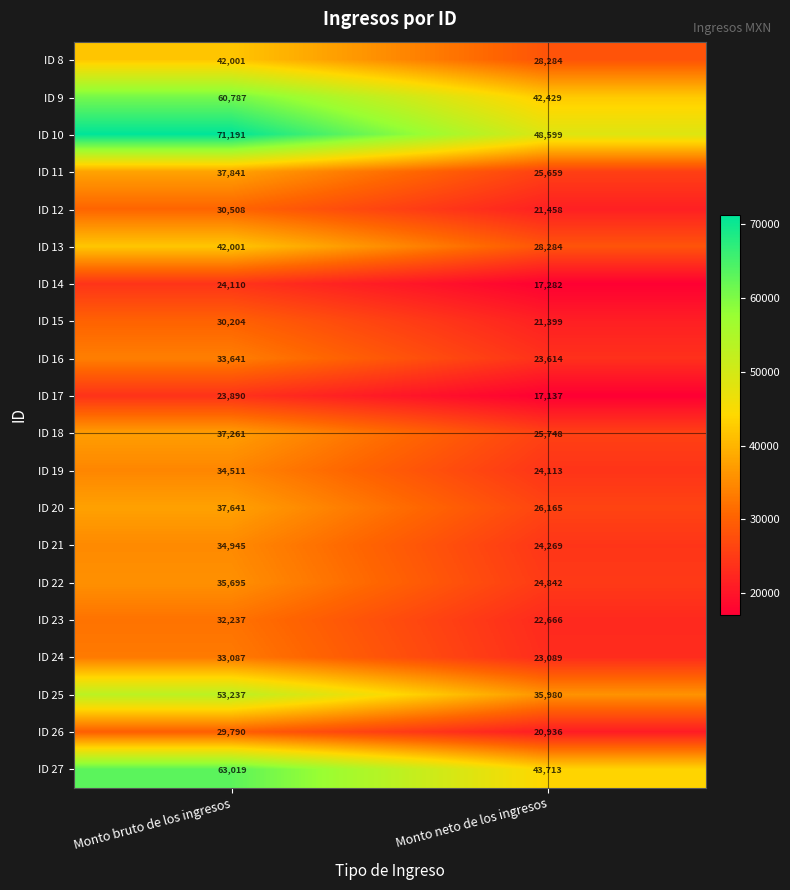

What is the total value across all series at Monto neto de los ingresos?

545666